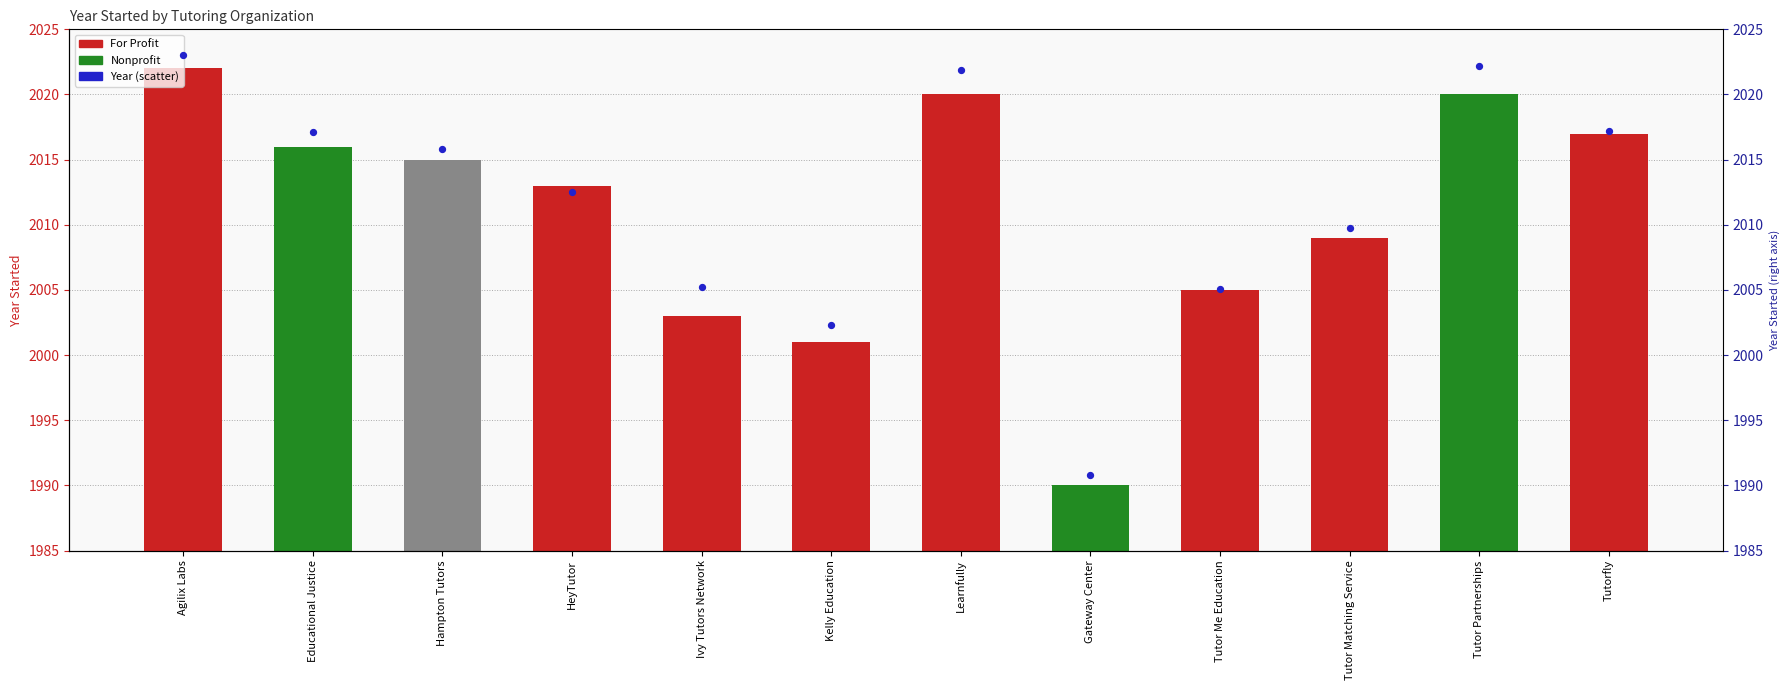

At how many categories does at least one series exceed 2000?

11